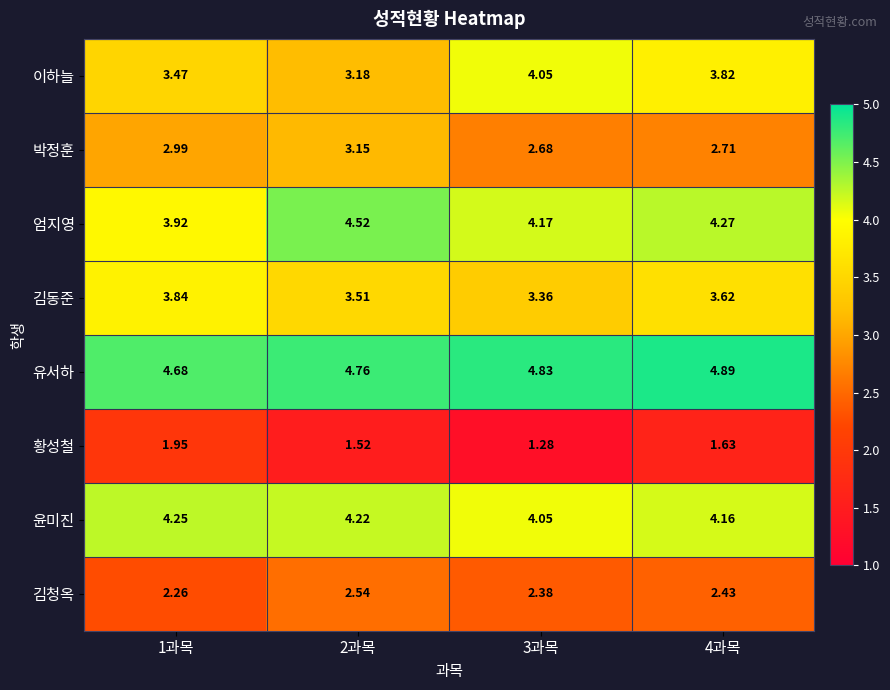

Which series has the largest total across all categories?

유서하